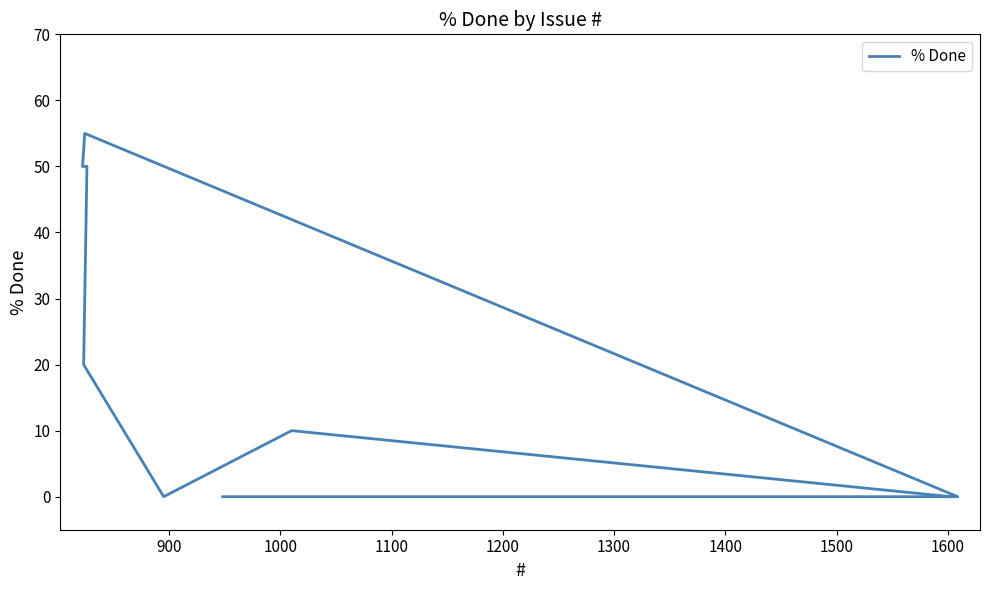

How many lines are shown in the chart?

1